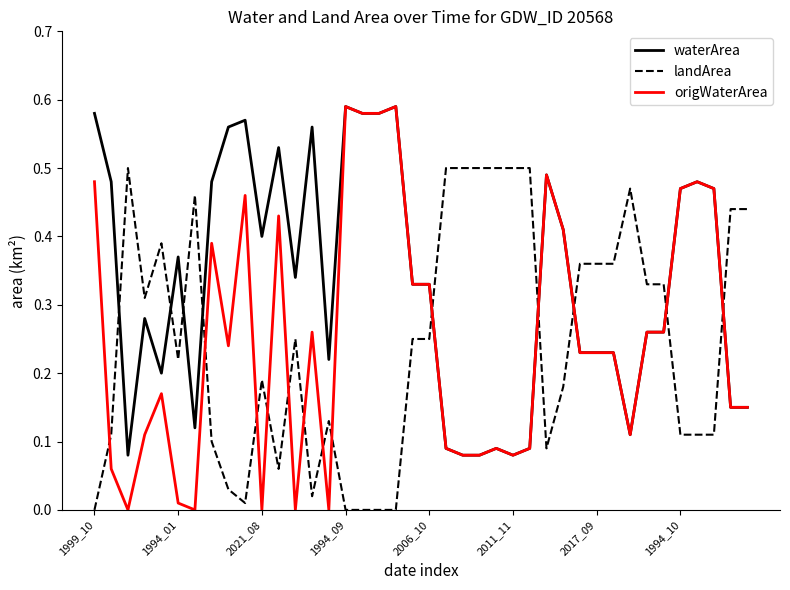

Which series ends up on top after the final intersection of origWaterArea and landArea?

landArea